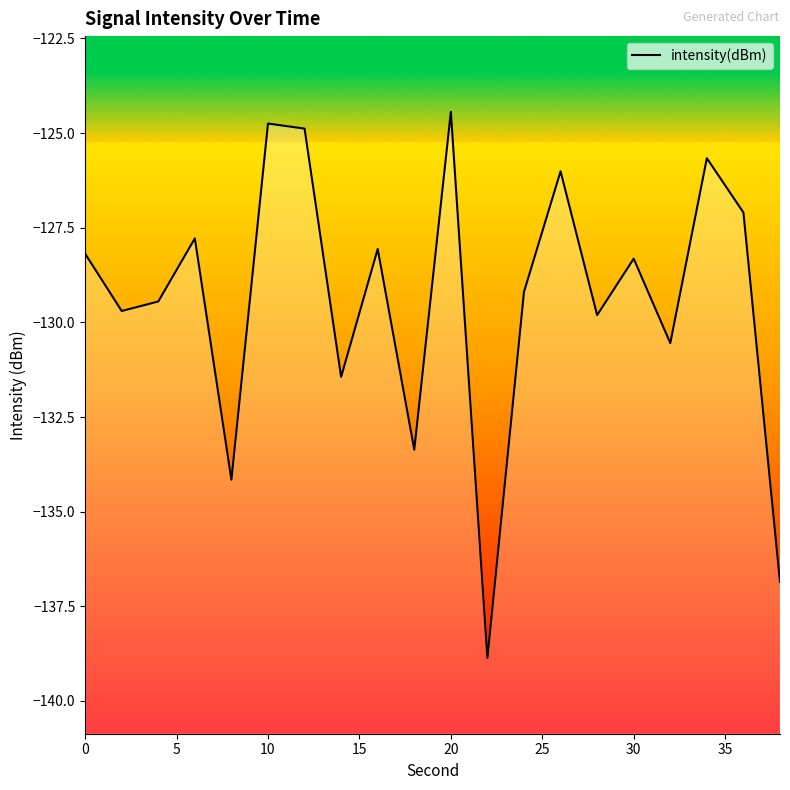

What is the difference between the values at 10 and 5?

0.3